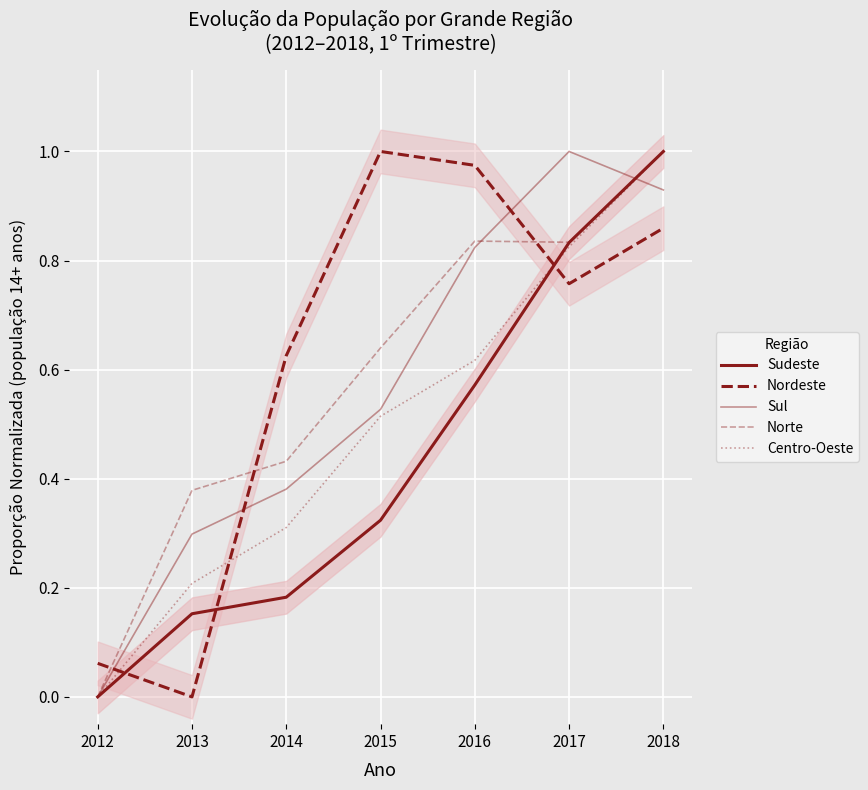

What is the spread (max minus min) of values at 2014?

0.4